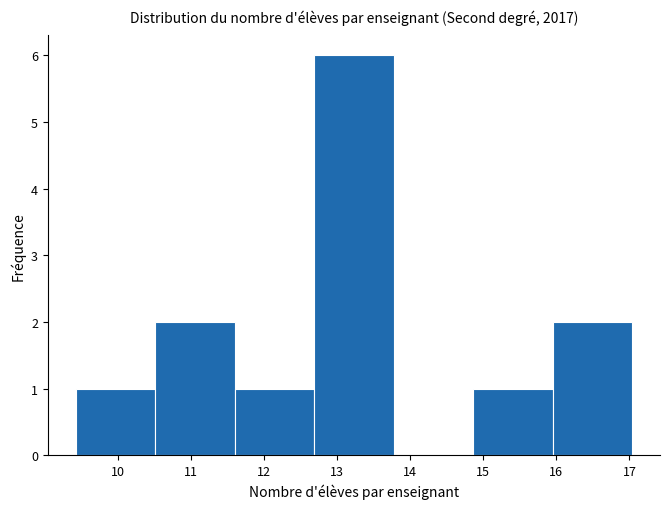

Which range on the x-axis has the tallest bar?

12.7 to 13.8